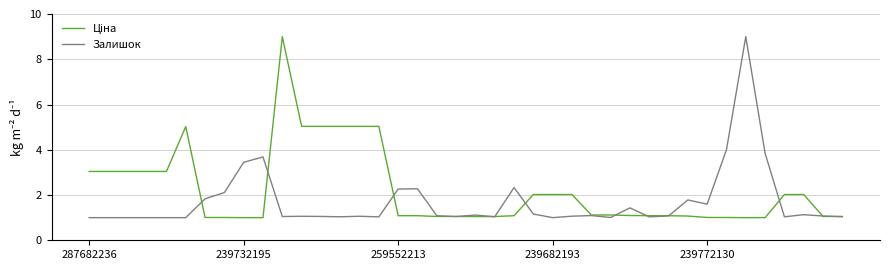

What is the smallest value displayed?

1.0